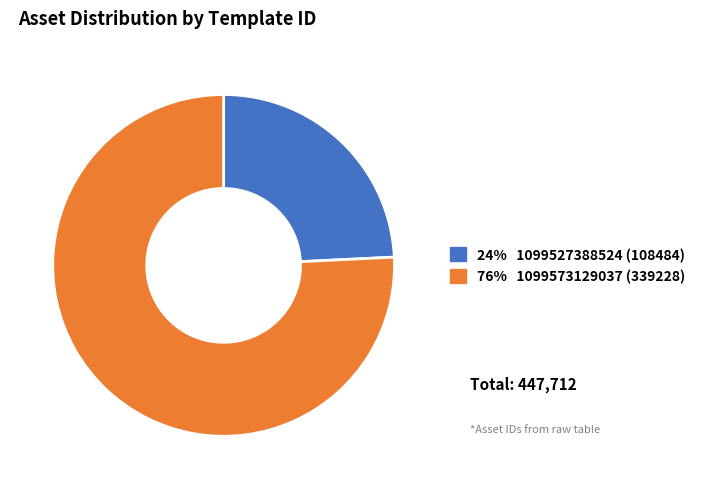

Is there any slice that represents more than half of the pie?

Yes